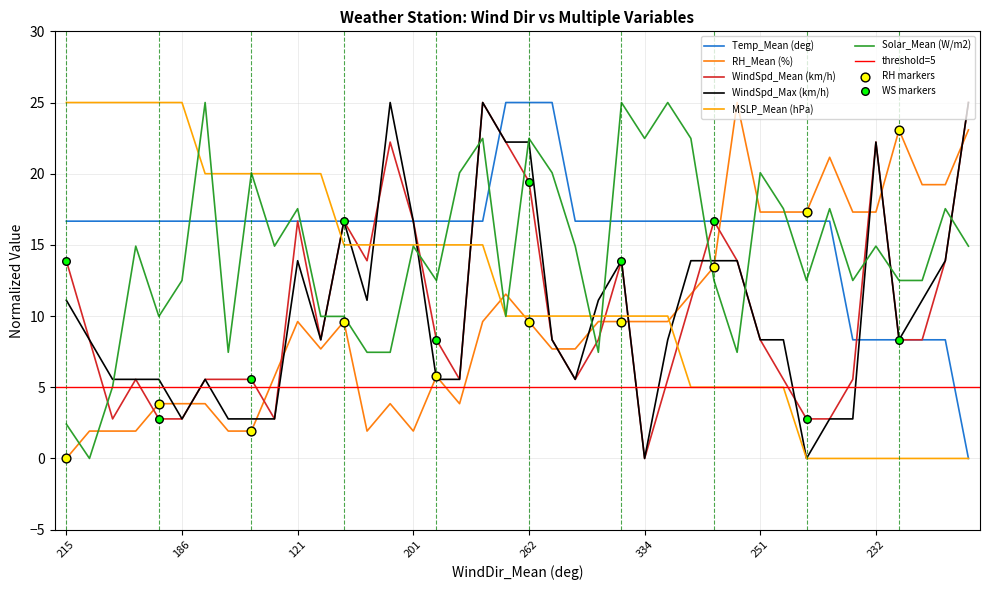

Is the value of RH_Mean (%) at 262 greater than the value of Temp_Mean (deg) at 121?

No